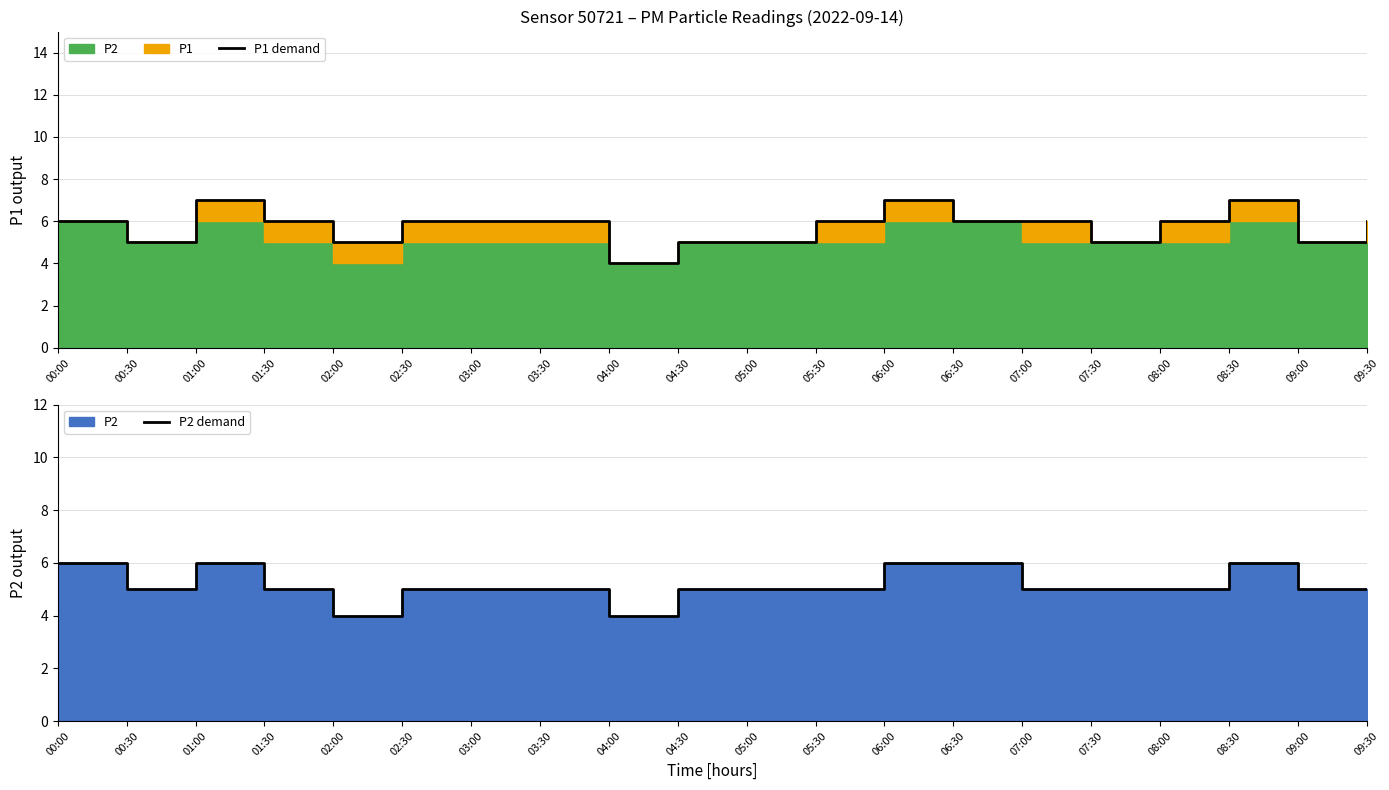

Which series changed the most between 09:00 and 09:30?

P1 demand